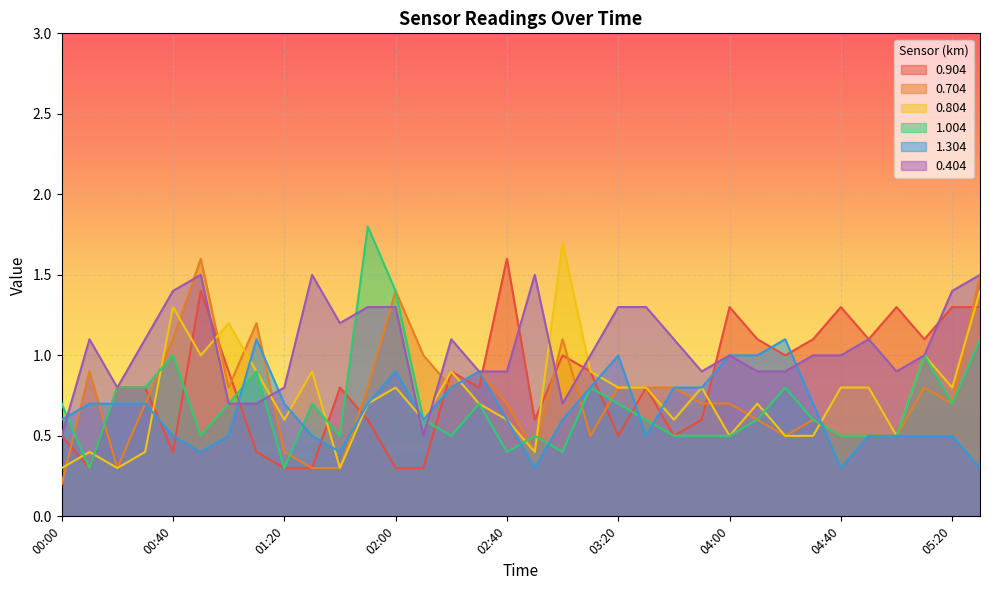

What is the smallest value displayed?

0.2